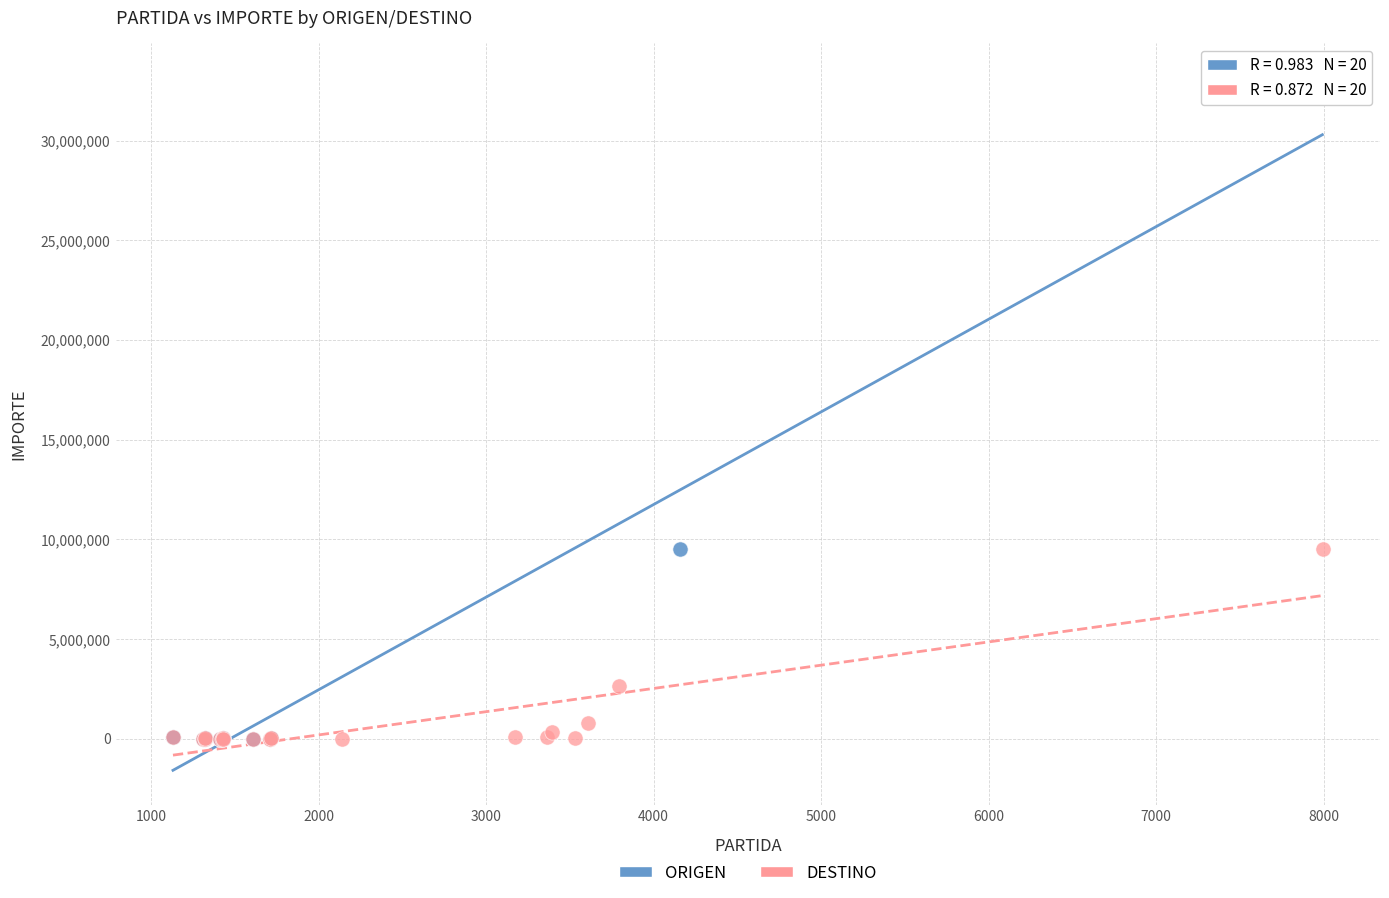

Which series reaches the maximum Y coordinate?

ORIGEN